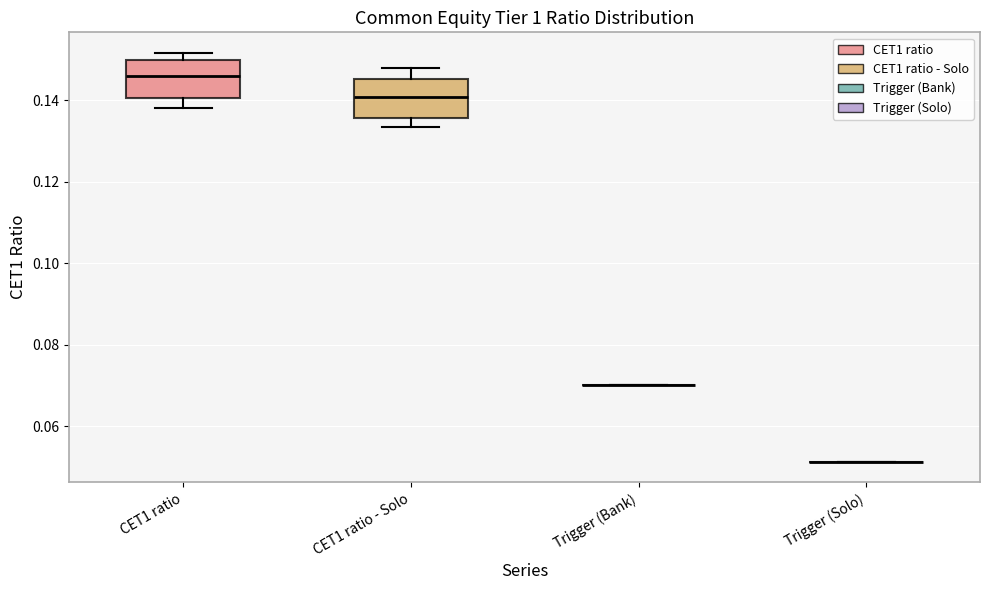

Reading left to right, transcribe this box plot: for each box, give where its median line is, the range the box spans, and where its two whiskers end, as read against the y-axis. The values are not printed on the chart, so give them approximately, as read against the axis.

CET1 ratio: median 0.146, box 0.140 to 0.150, whiskers 0.138 to 0.152
CET1 ratio - Solo: median 0.140, box 0.136 to 0.146, whiskers 0.134 to 0.148
Trigger (Bank): box collapsed to a line at 0.070, whiskers 0.070 to 0.070
Trigger (Solo): box collapsed to a line at 0.052, whiskers 0.052 to 0.052